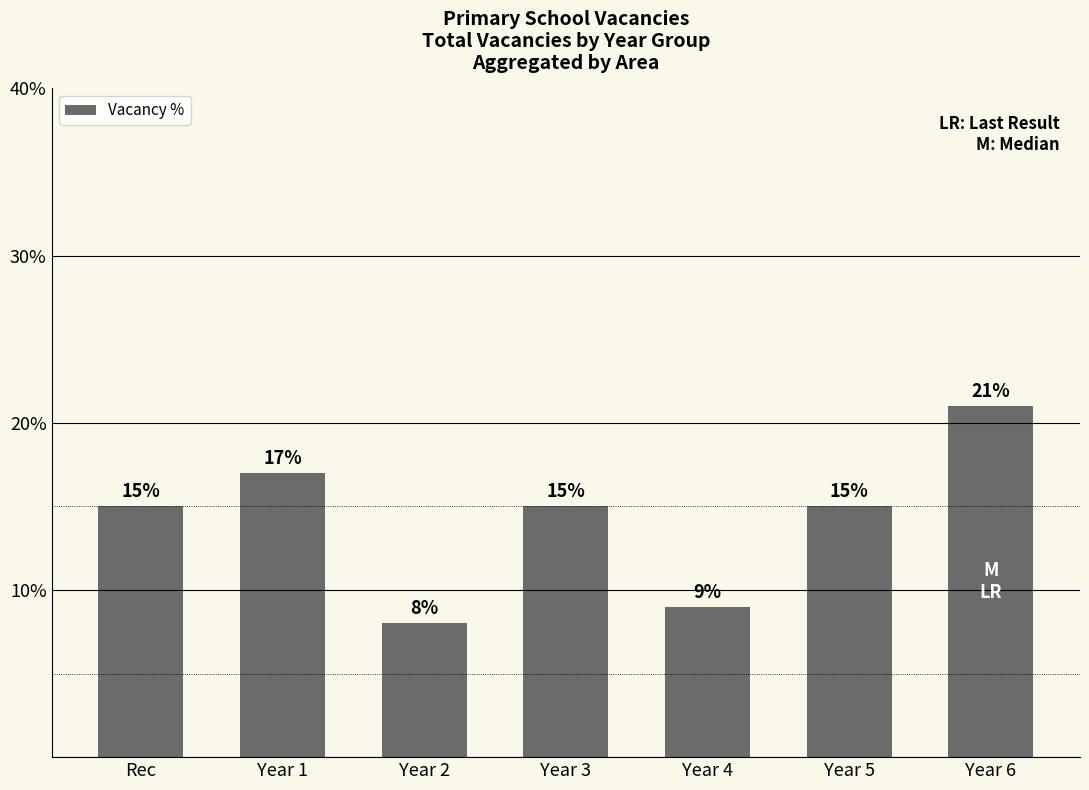

What is the greatest value displayed?

21